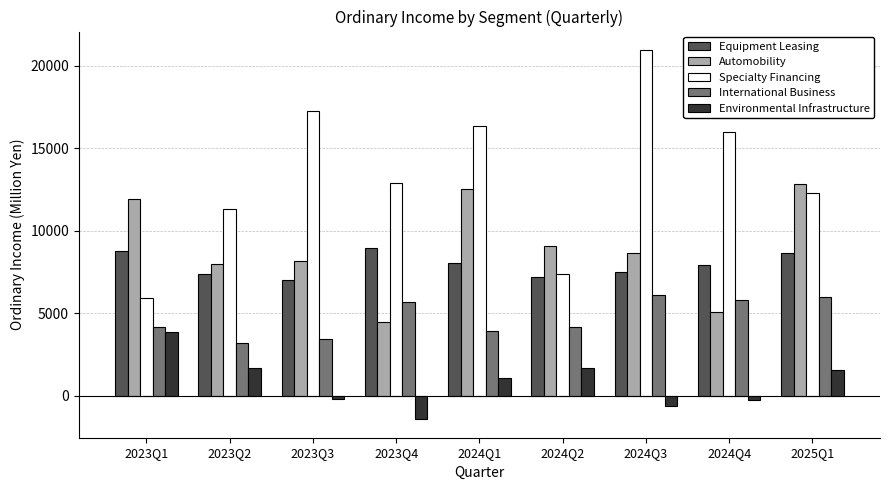

What is the approximate value of International Business at 2023Q3?

3425